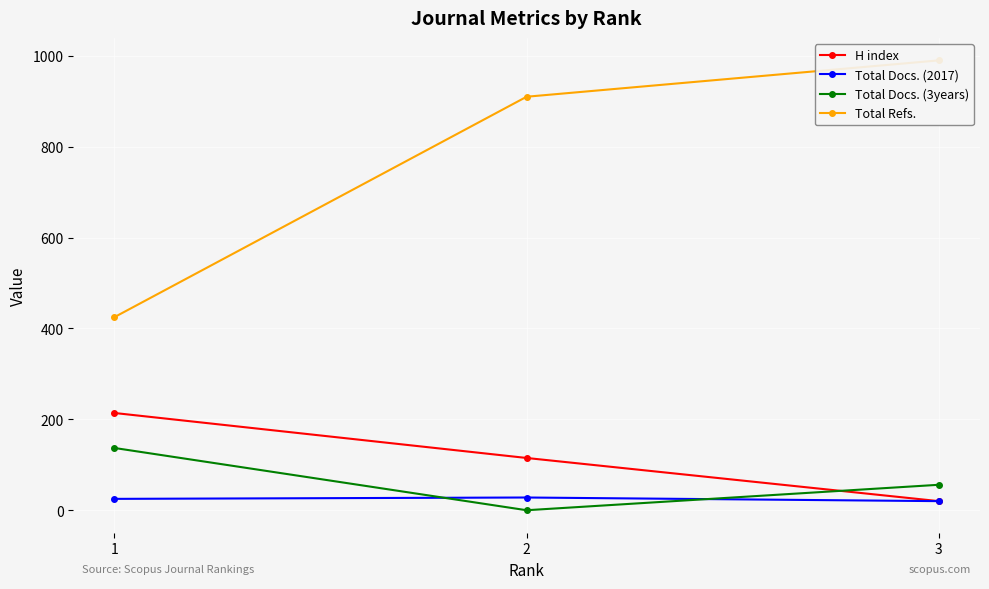

Which series has the largest range (max minus min)?

Total Refs.